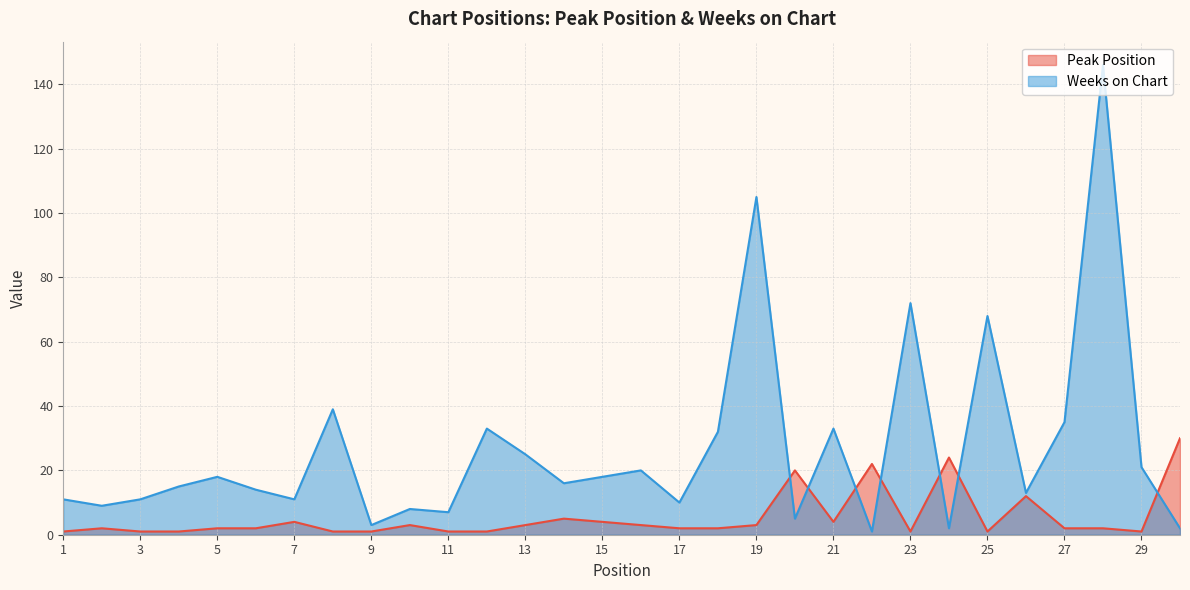

What is the difference between the highest and lowest values at 8?

38